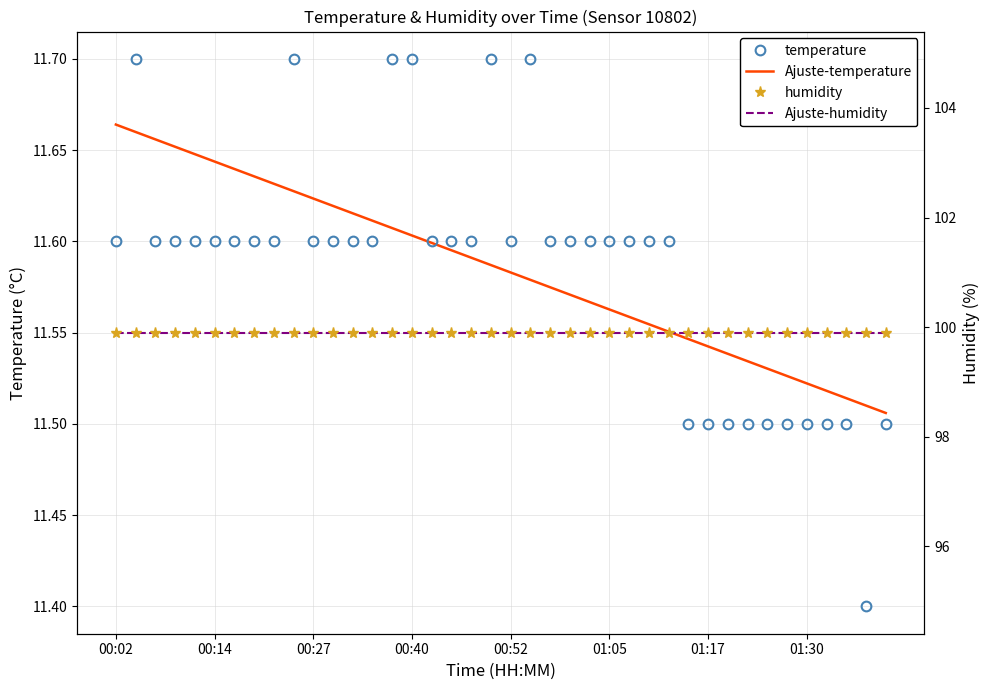

Is this an area chart (filled region under the line)?

No